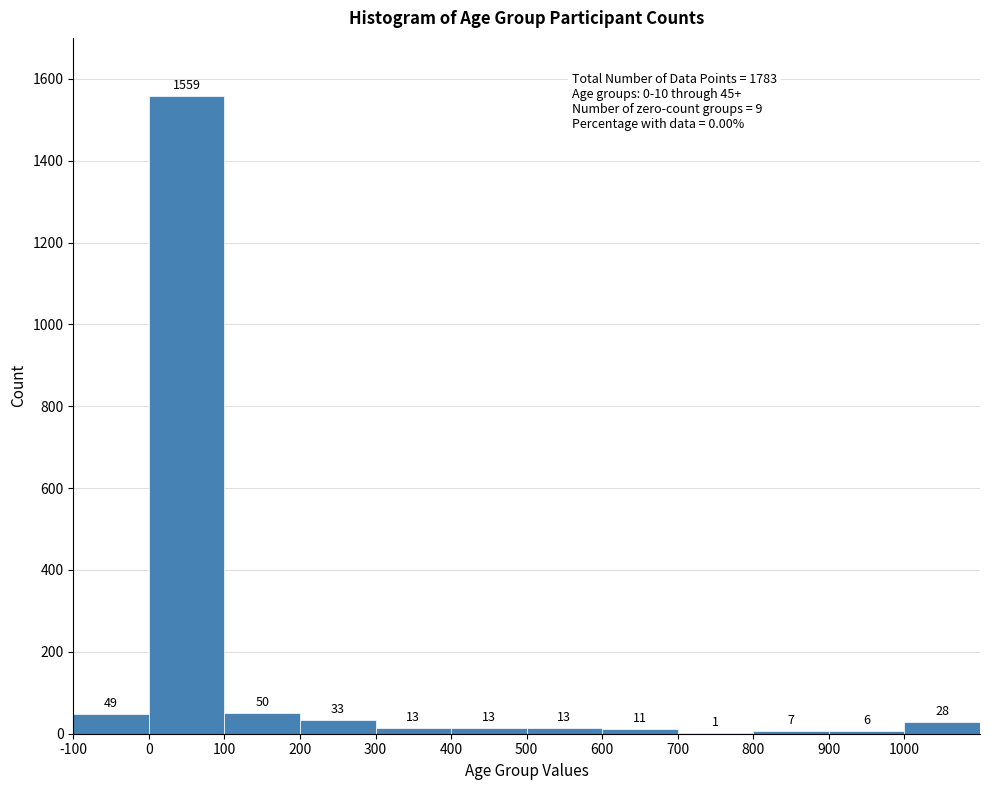

Reading left to right, list every bar in this chart as the range it spans on the x-axis followed by its height.

-100 to 0: 49
0 to 100: 1559
100 to 200: 50
200 to 300: 33
300 to 400: 13
400 to 500: 13
500 to 600: 13
600 to 700: 11
700 to 800: 1
800 to 900: 7
900 to 1000: 6
1000 to 1100: 28